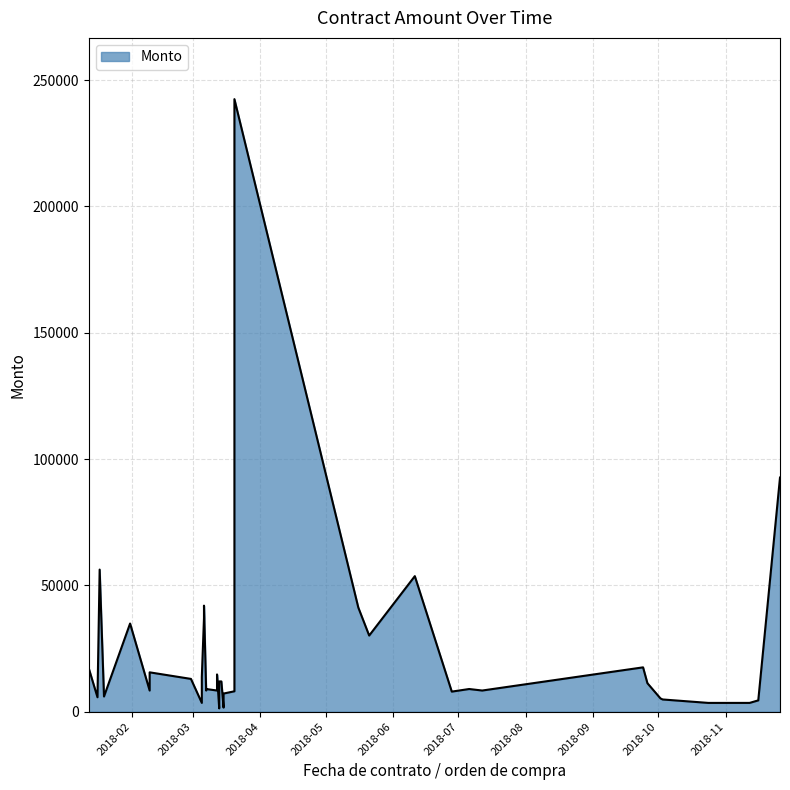

What is the difference between the maximum and minimum values?

241140.2